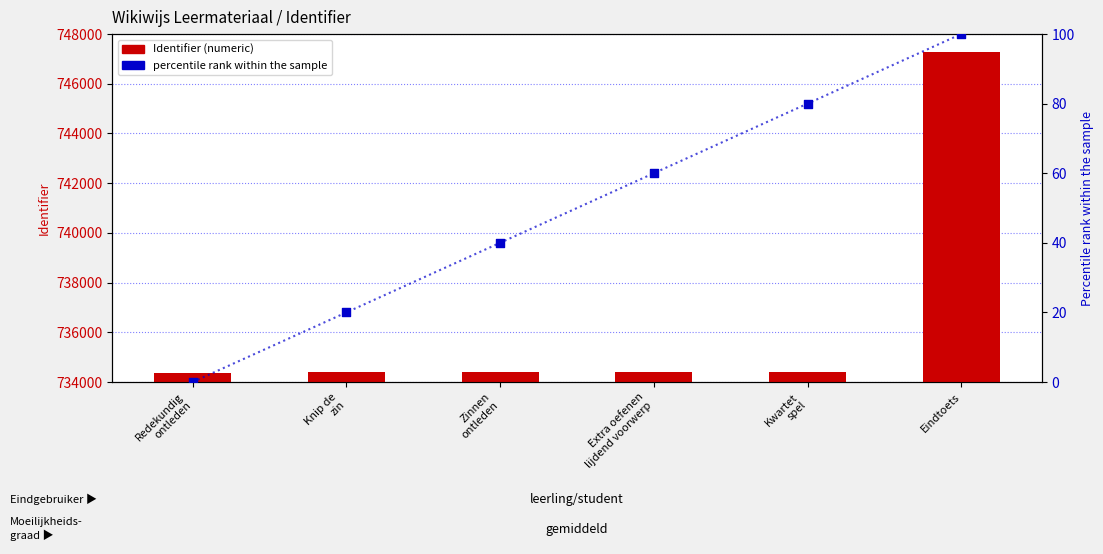

Which series reaches the maximum Y coordinate?

Identifier (numeric)